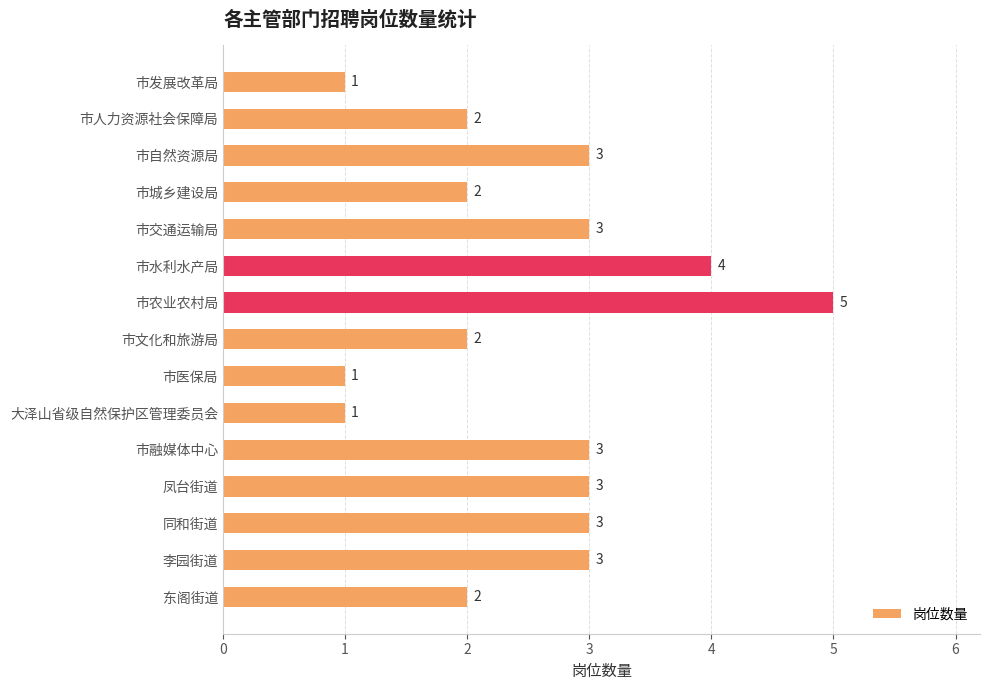

What is the smallest value displayed?

1